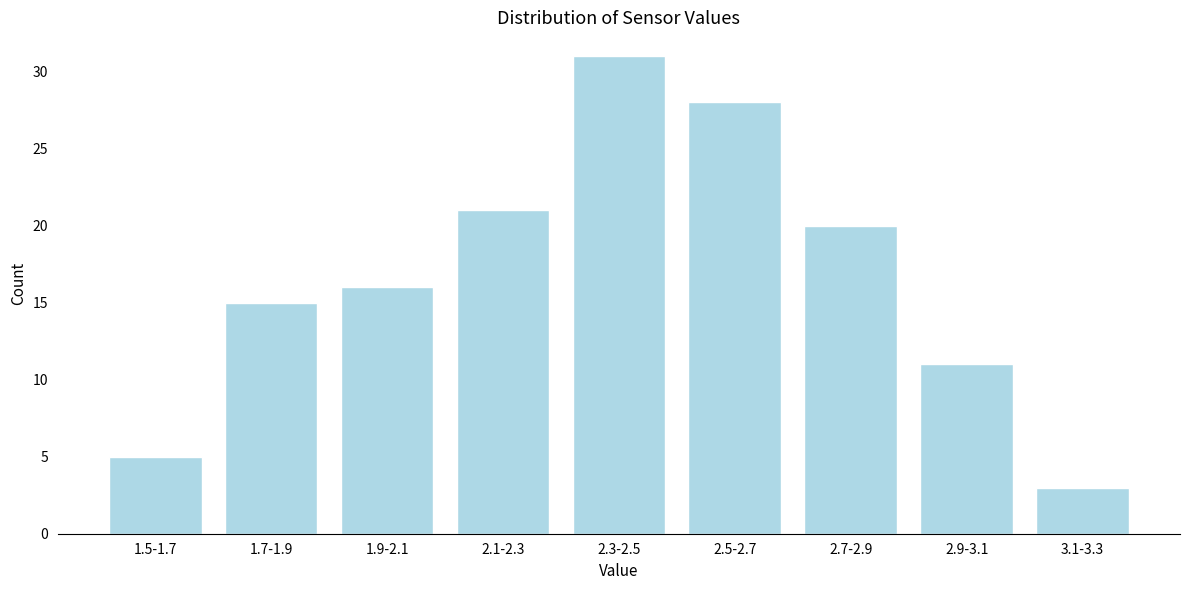

Reading right to left, list all the values displayed in this chart.

3.1-3.3=3	2.9-3.1=11	2.7-2.9=20	2.5-2.7=28	2.3-2.5=31	2.1-2.3=21	1.9-2.1=16	1.7-1.9=15	1.5-1.7=5